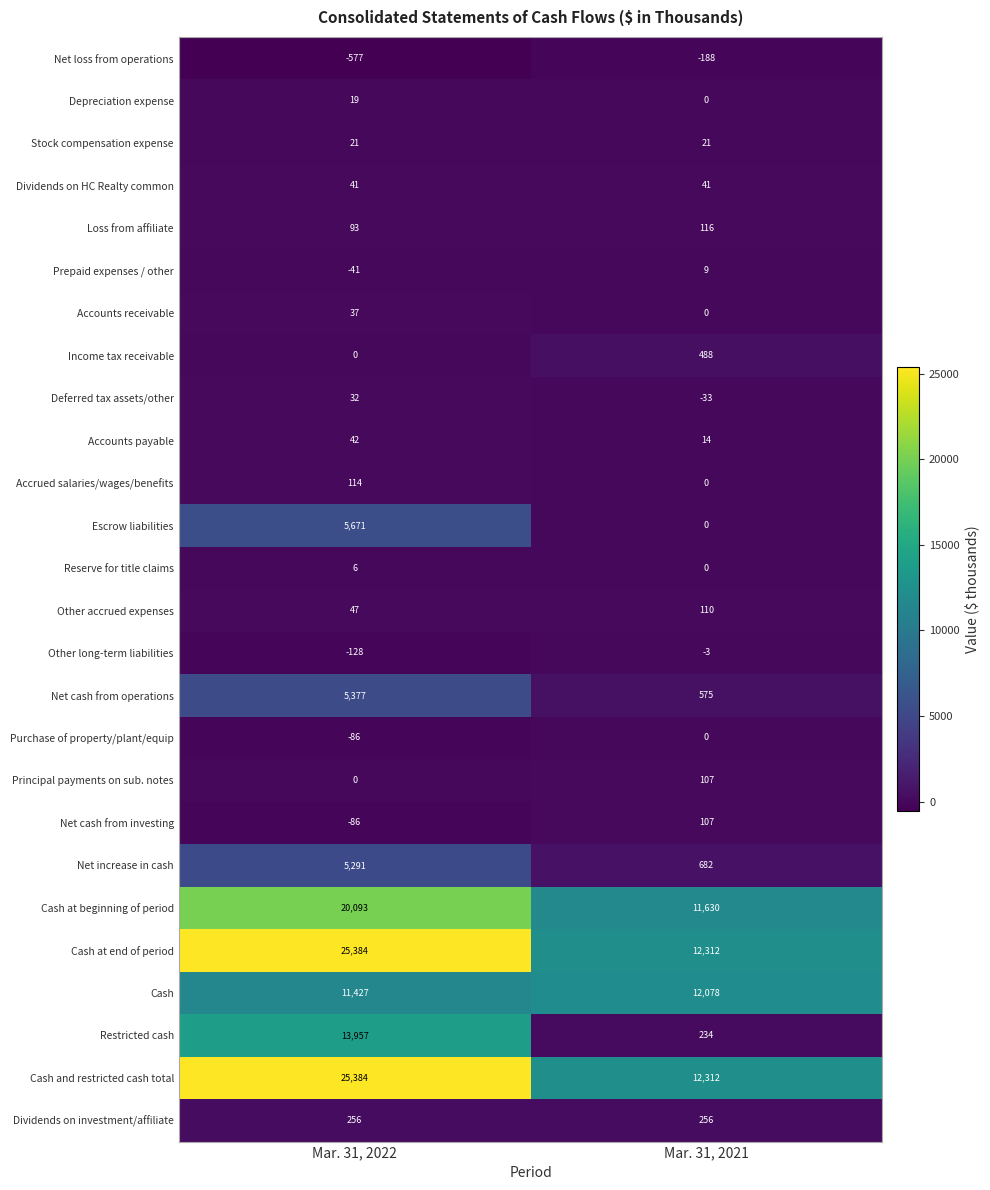

How many values in the Accounts receivable series are below 37?

1